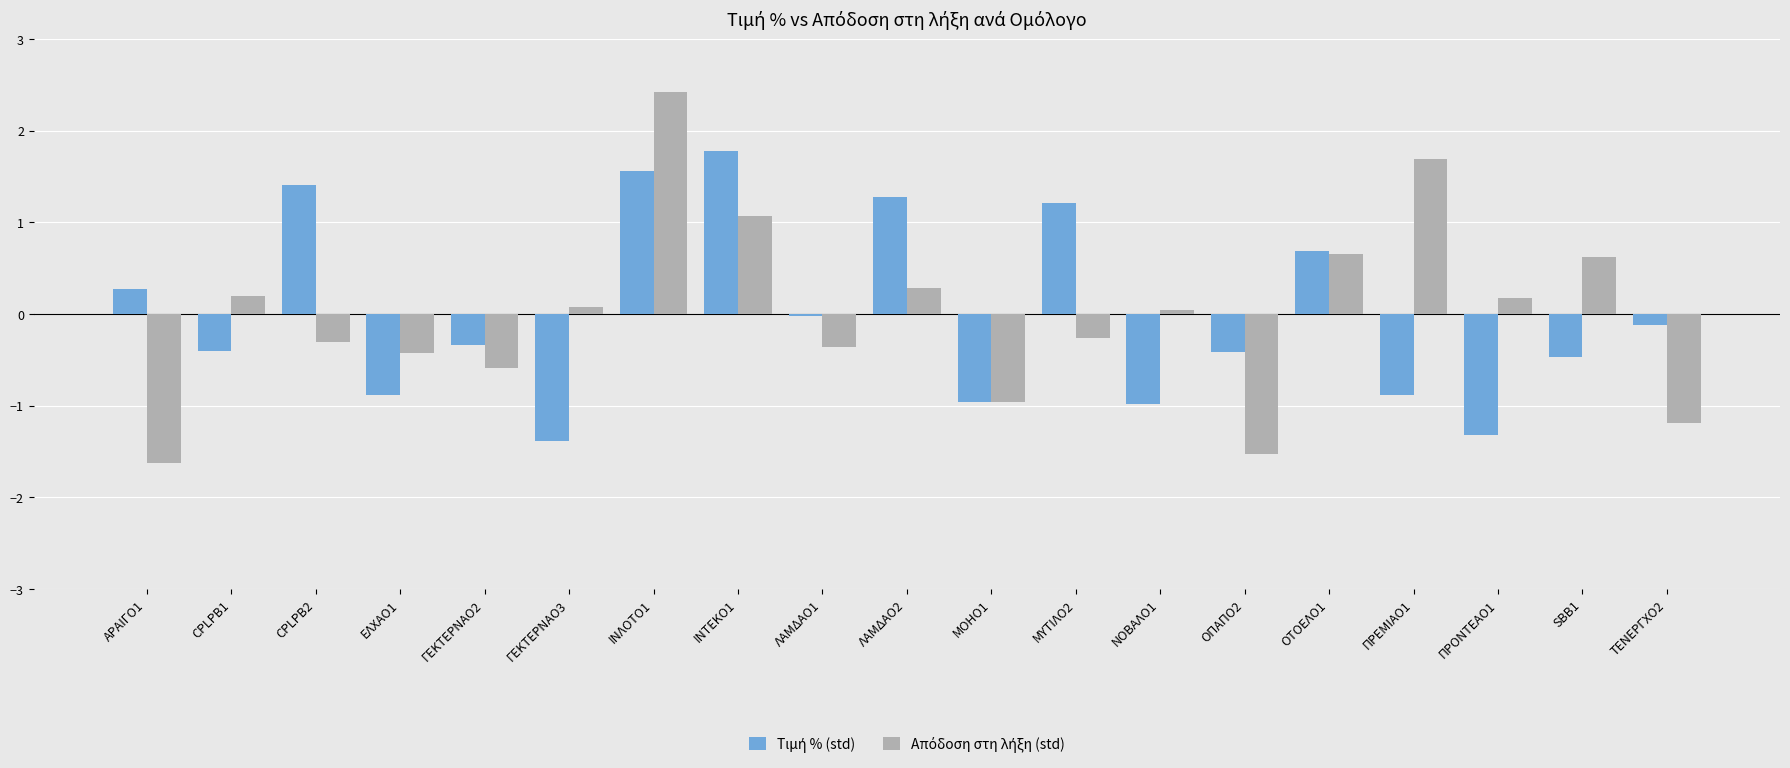

At which category is the sum across all series the highest?

ΙΝΛΟΤΟ1